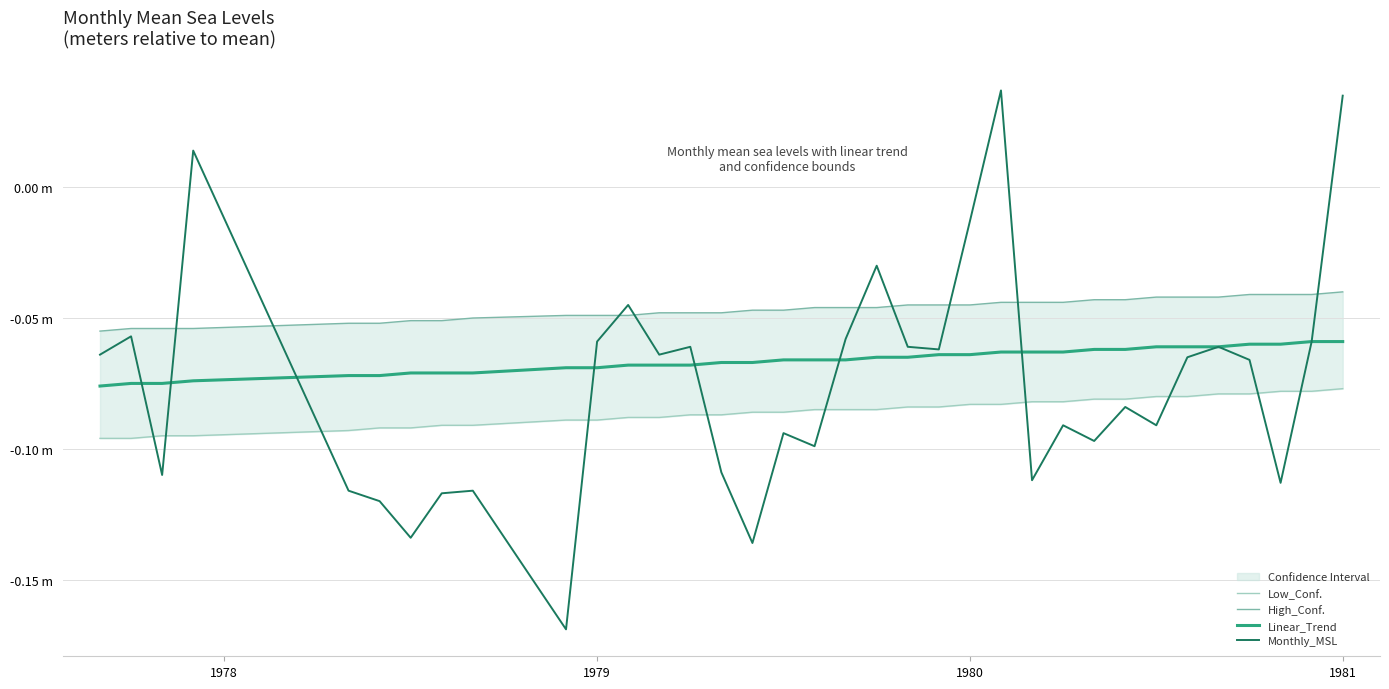

Is the value of High_Conf. at 31 greater than the value of Linear_Trend at 26?

Yes